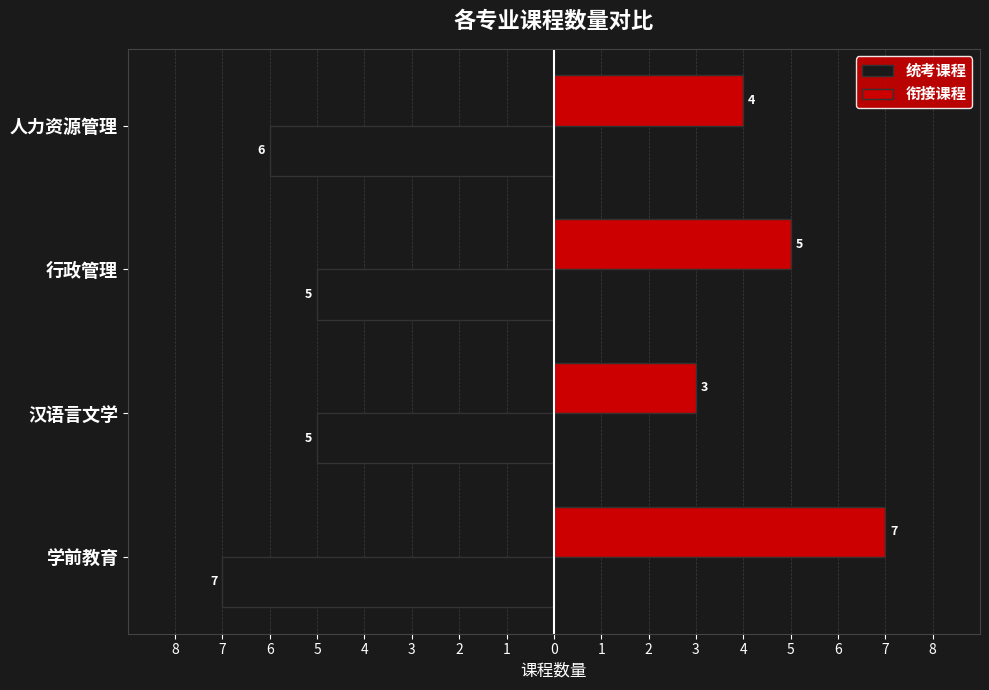

What are all the series names shown in the legend?

统考课程, 衔接课程